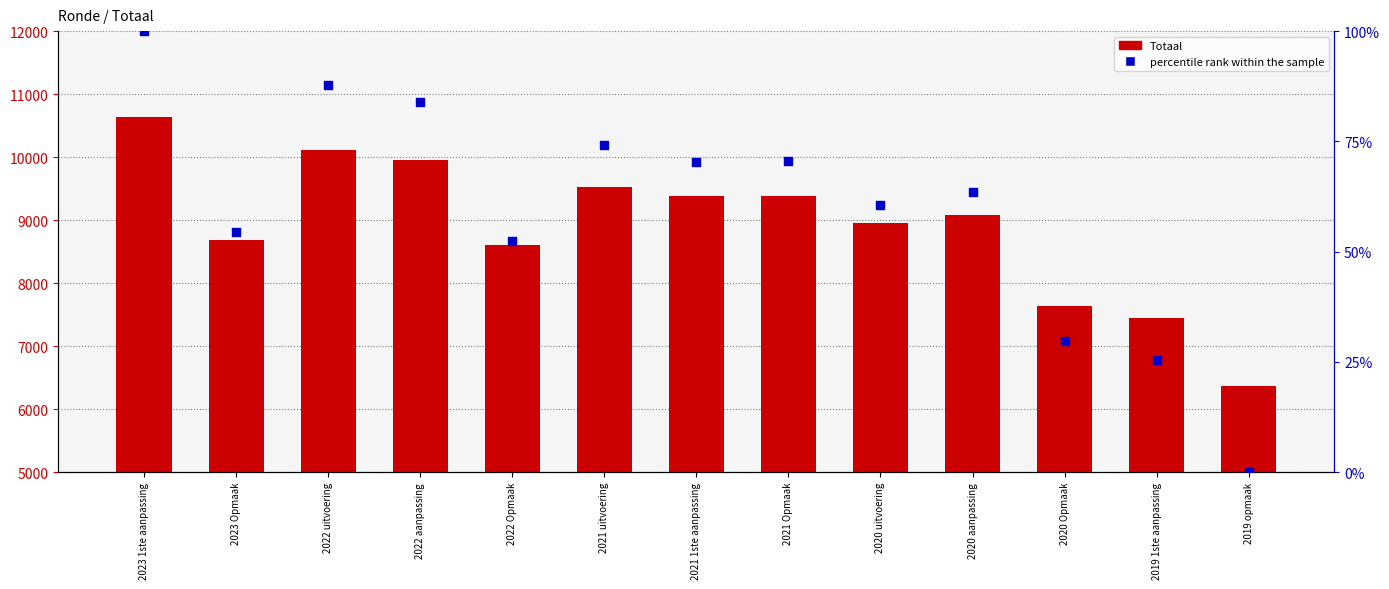

At how many categories does at least one series exceed 10223?

1